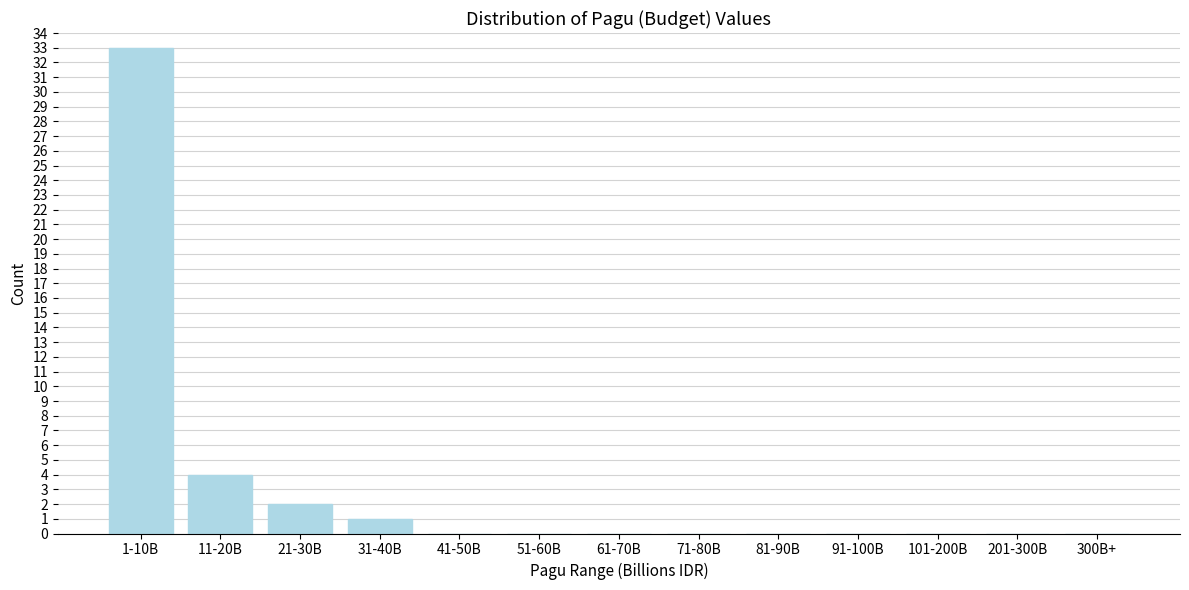

Reading left to right, list all the values displayed in this chart.

1-10B=33	11-20B=4	21-30B=2	31-40B=1	41-50B=0	51-60B=0	61-70B=0	71-80B=0	81-90B=0	91-100B=0	101-200B=0	201-300B=0	300B+=0